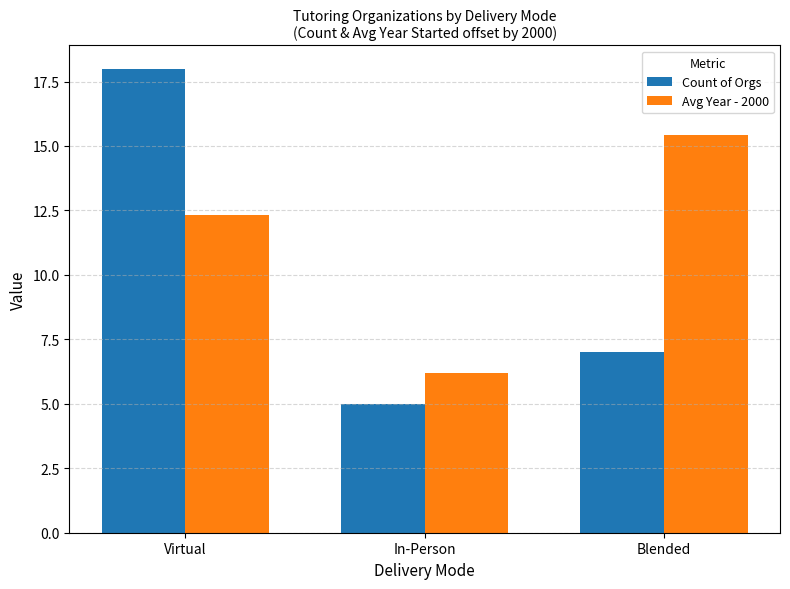

Which series changed the most between Virtual and In-Person?

Count of Orgs